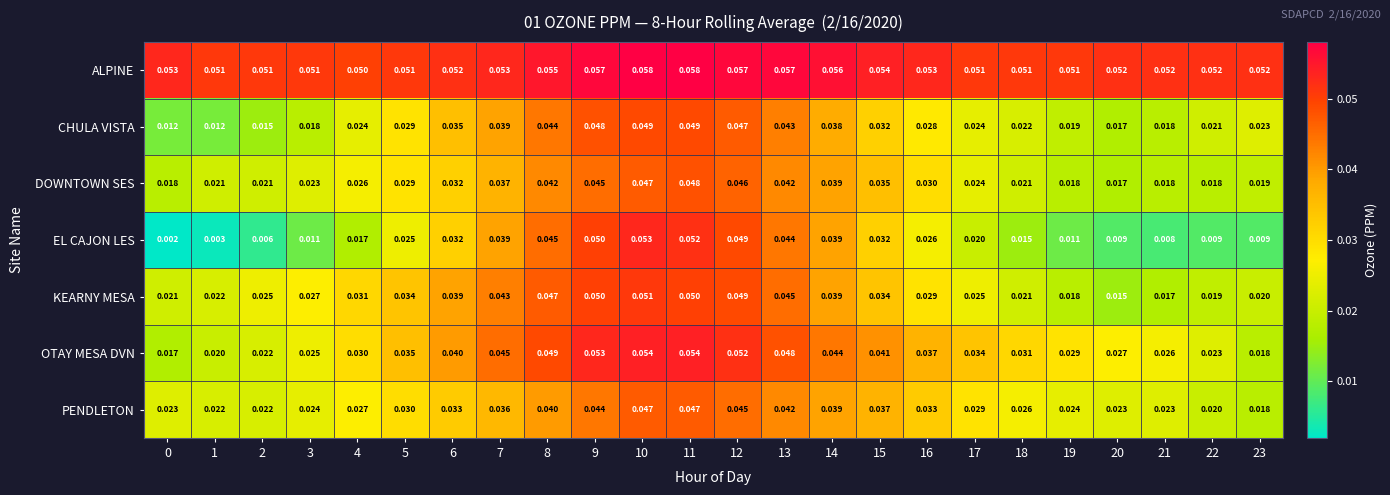

Count the number of data series in this chart.

7